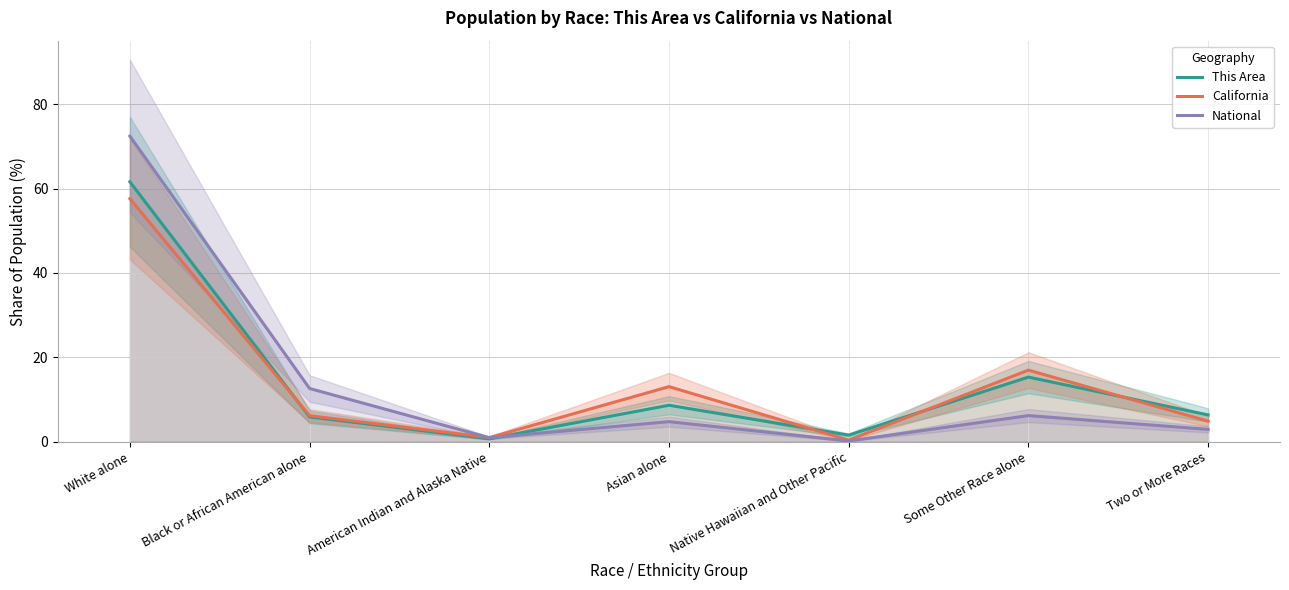

Between which two adjacent categories do This Area and National first intersect?

American Indian and Alaska Native and Asian alone